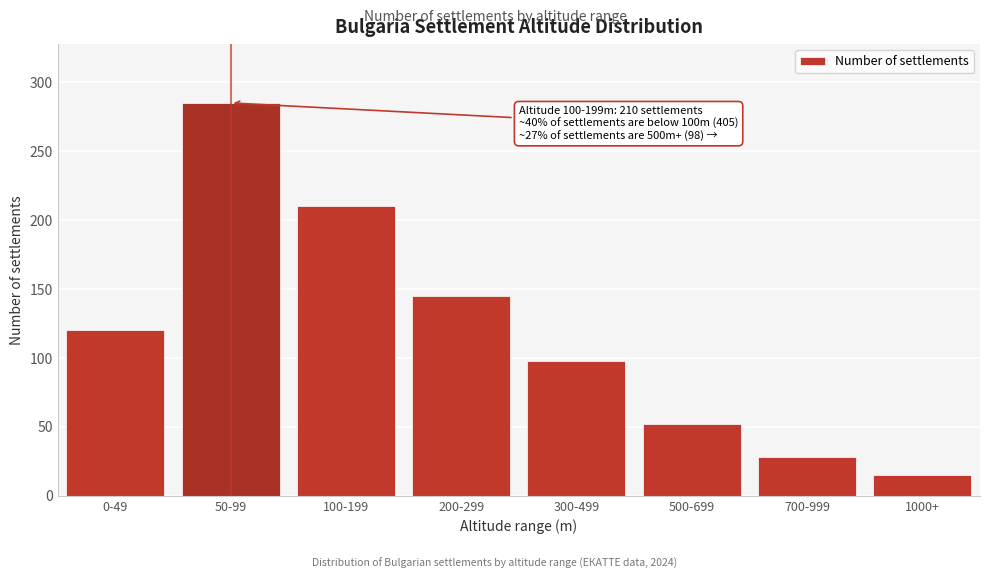

Reading left to right, transcribe all the data shown in this chart.

0-49=120	50-99=285	100-199=210	200-299=145	300-499=98	500-699=52	700-999=28	1000+=15